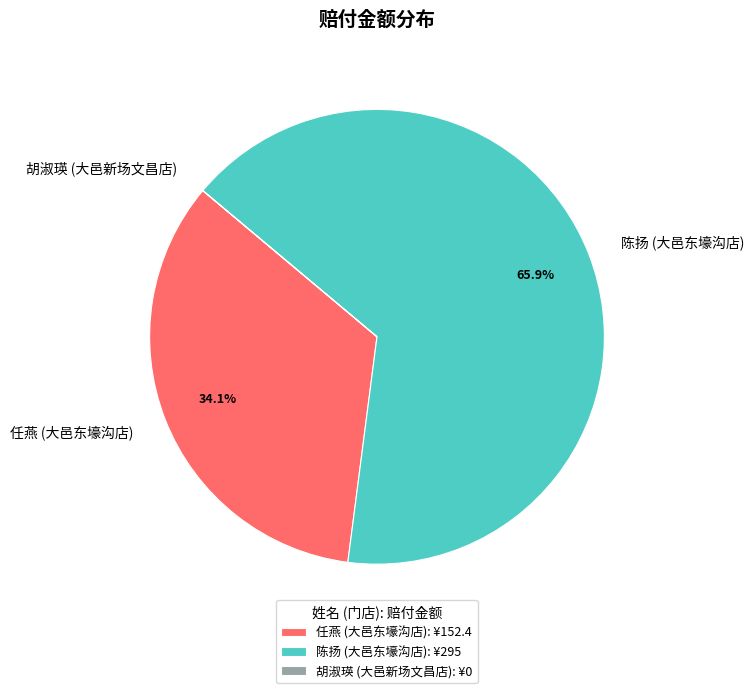

Does 任燕 (大邑东壕沟店) represent more than half of the total?

No